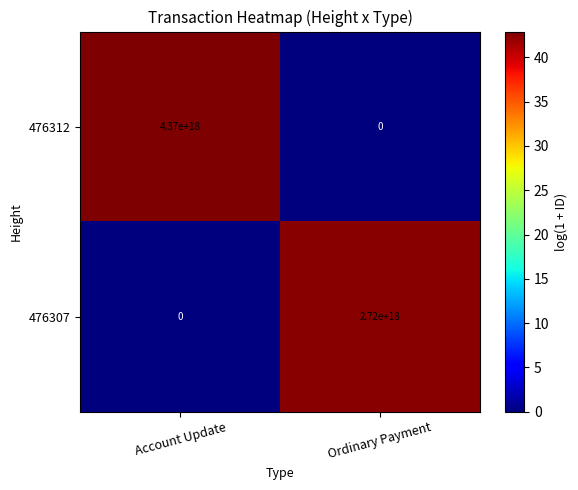

True or false: 476312 has a value of 0 at Ordinary Payment.

True